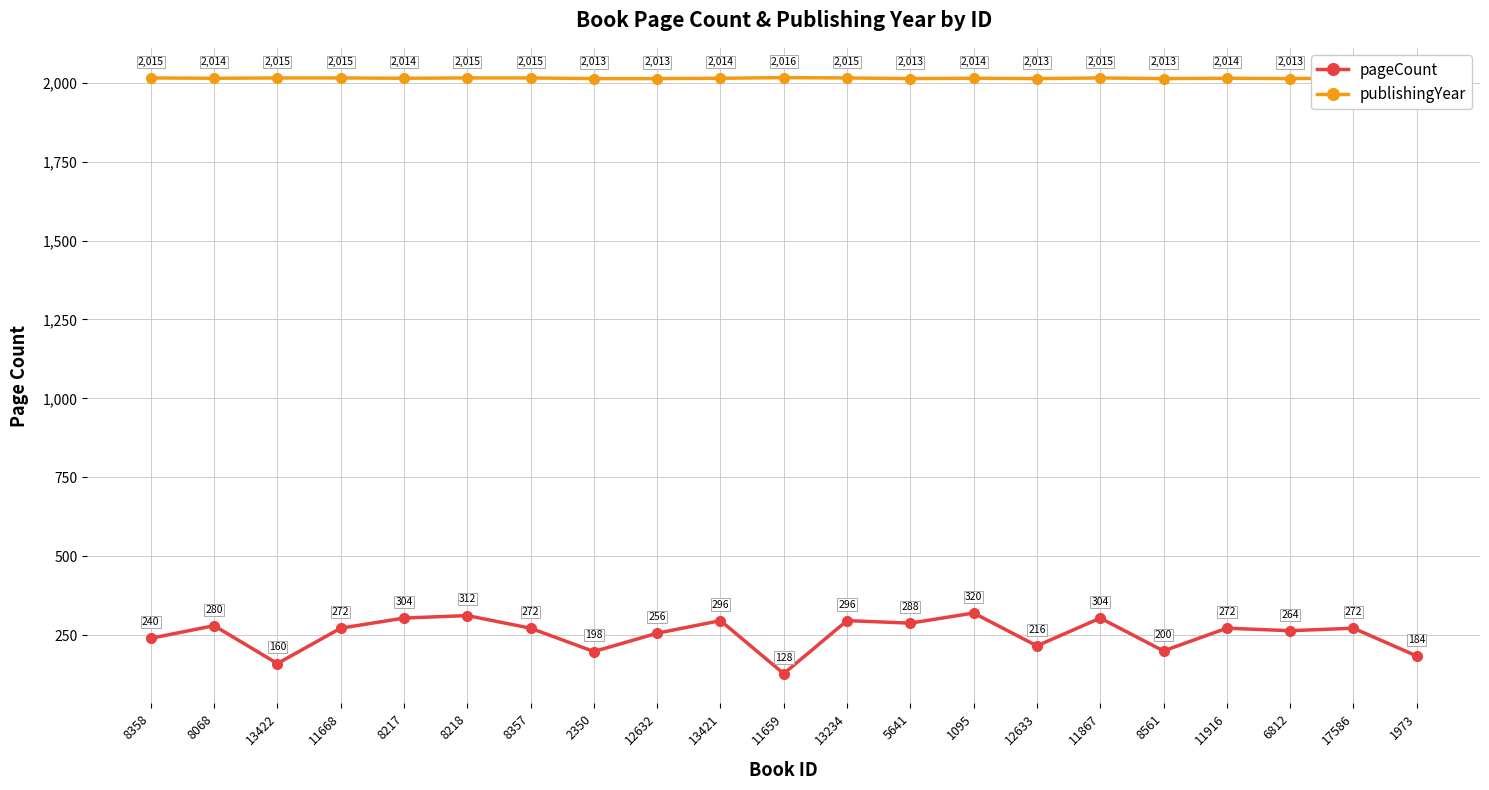

True or false: pageCount and publishingYear cross at least once.

False